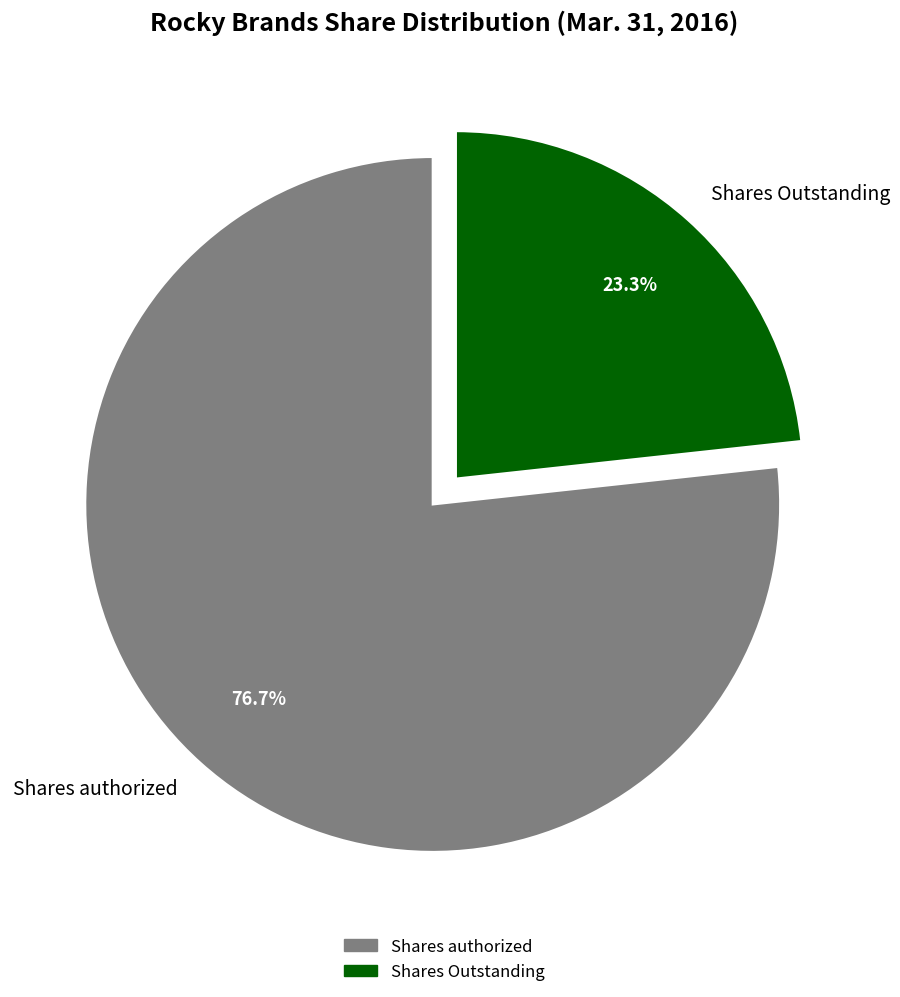

The Shares authorized slice represents 77% of the pie. True or false?

True